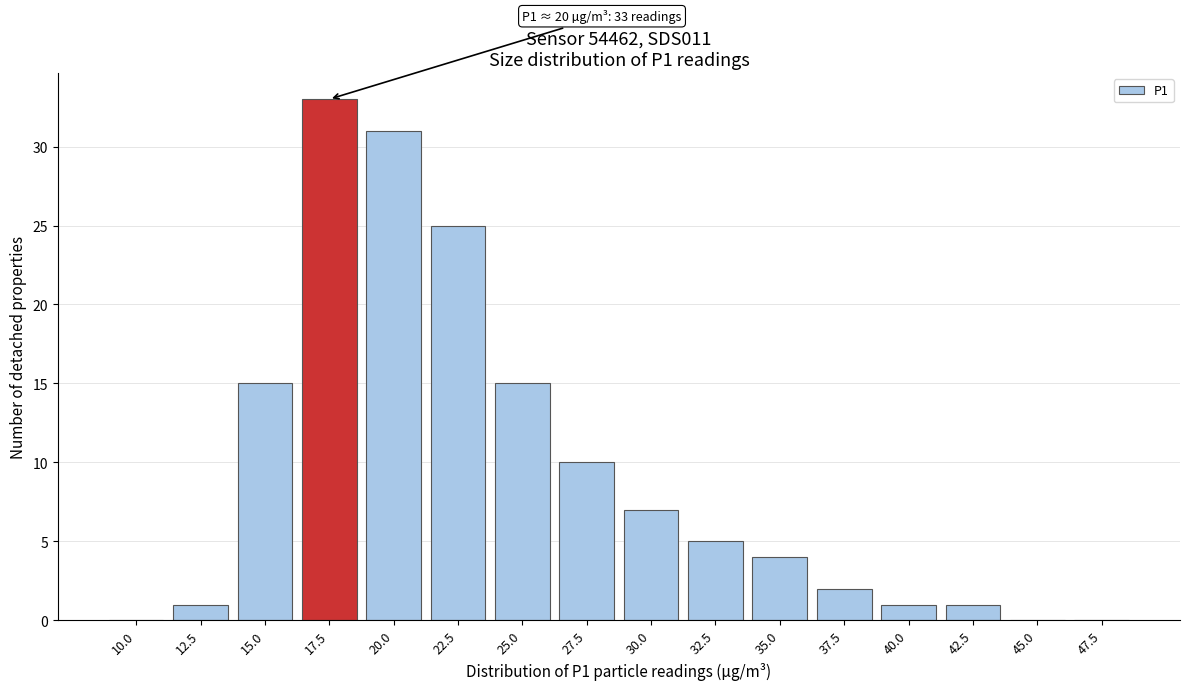

Reading left to right, extract all data points from this chart.

10.0=0	12.5=1	15.0=15	17.5=33	20.0=31	22.5=25	25.0=15	27.5=10	30.0=7	32.5=5	35.0=4	37.5=2	40.0=1	42.5=1	45.0=0	47.5=0